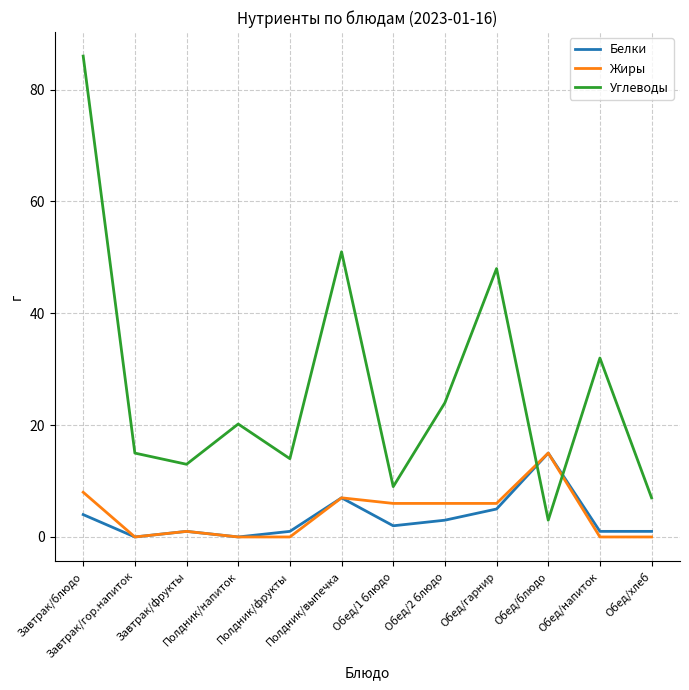

Reading left to right, list all the values displayed in this chart.

Белки: 4.0	0.0	1.0	0.0	1.0	7.0	2.0	3.0	5.0	15.0	1.0	1.0
Жиры: 8.0	0.0	1.0	0.0	0.0	7.0	6.0	6.0	6.0	15.0	0.0	0.0
Углеводы: 86.0	15.0	13.0	20.2	14.0	51.0	9.0	24.0	48.0	3.0	32.0	7.0